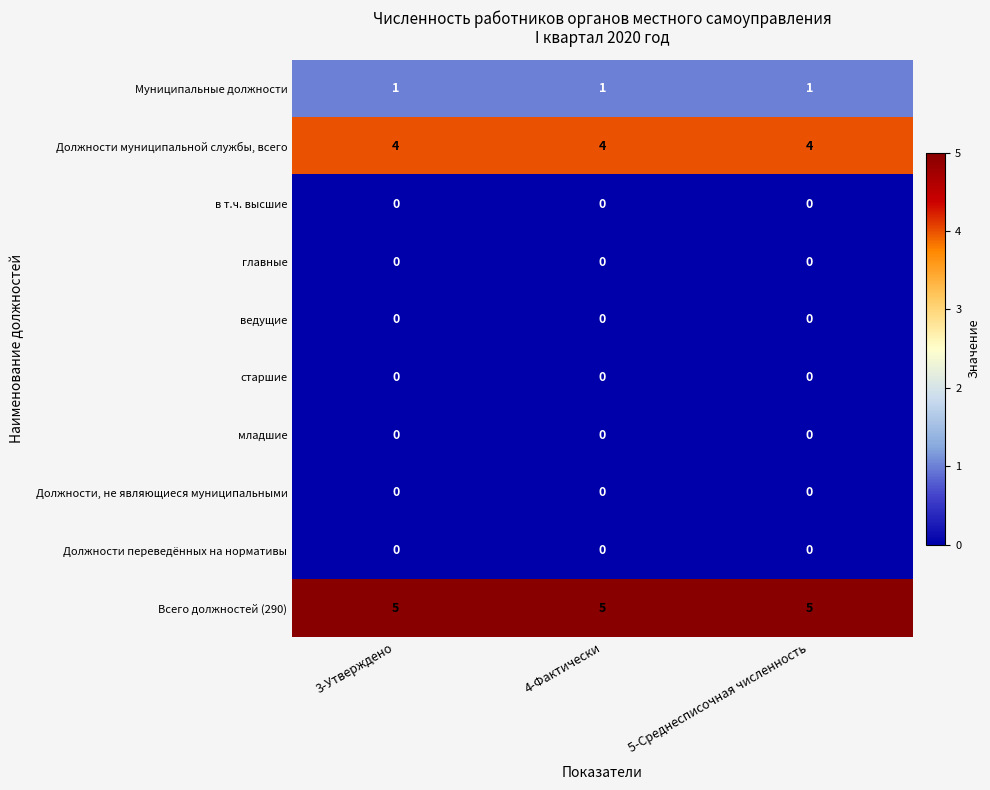

What is the total value across all series at 5-Среднесписочная численность?

10